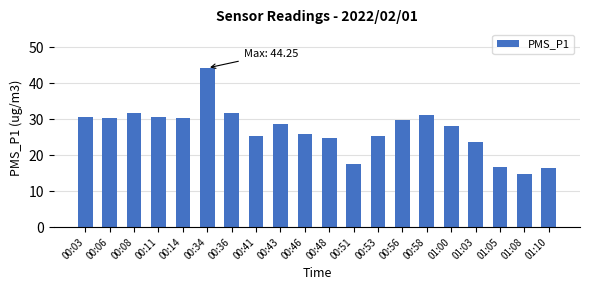

Read the value at 00:56.

29.8